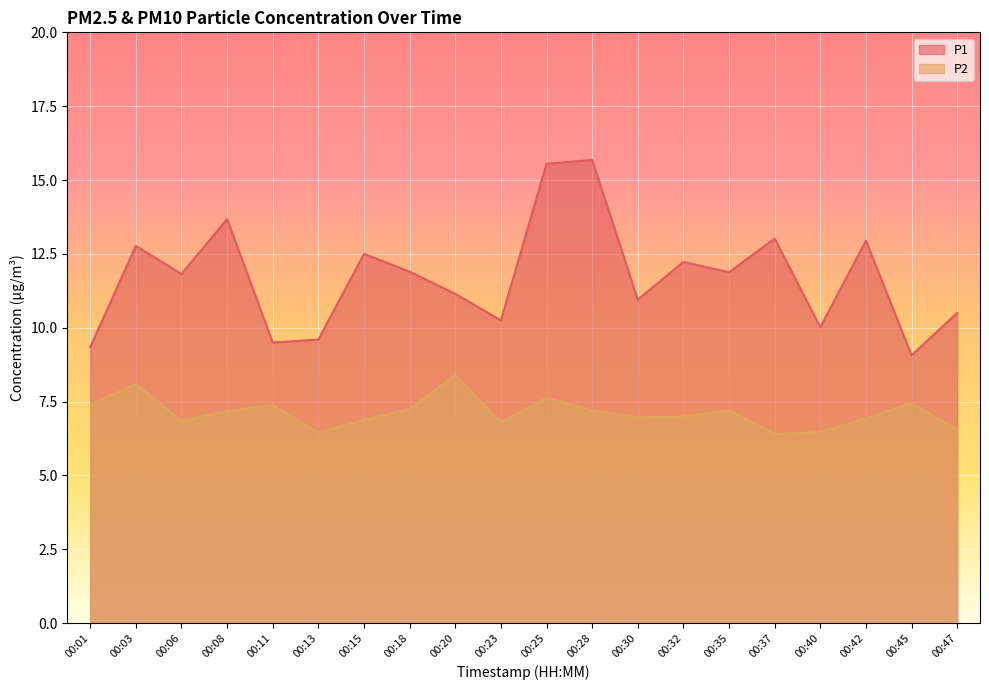

At 00:37, list the series in order from smallest to largest.

P2, P1